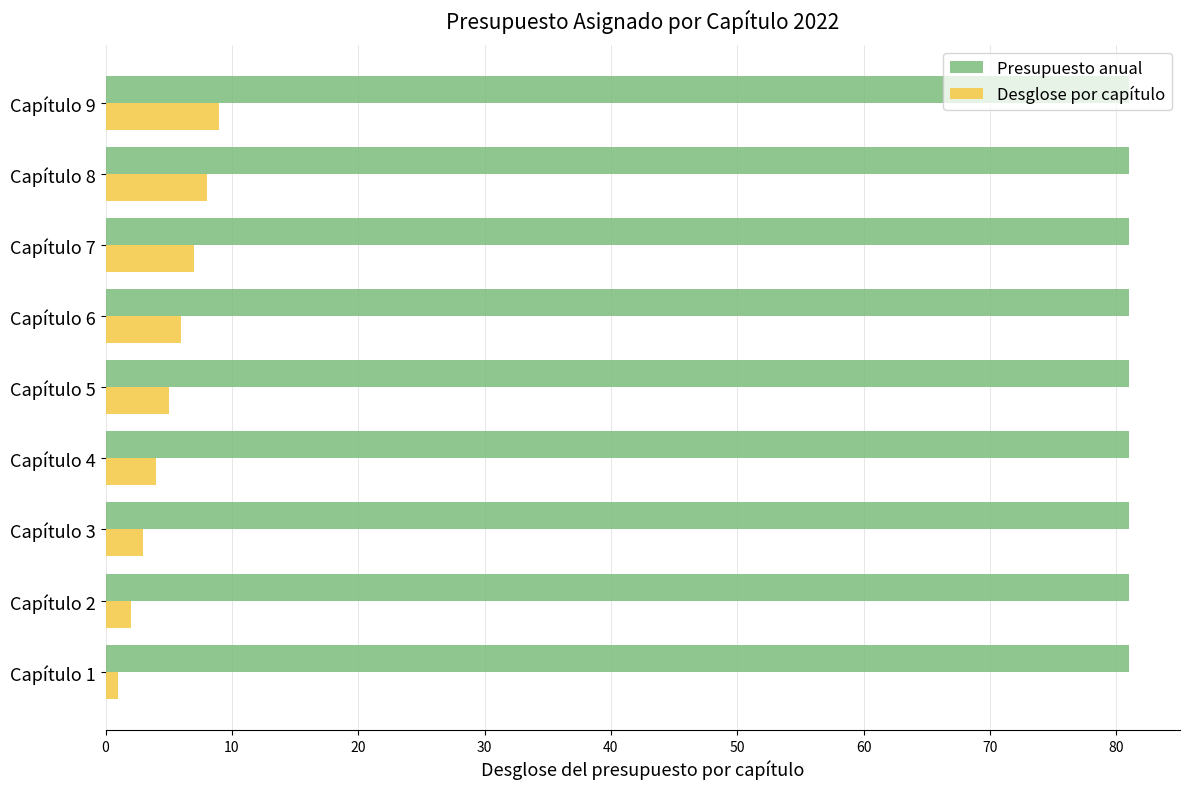

What is the total value across all series at Capítulo 7?

88.0